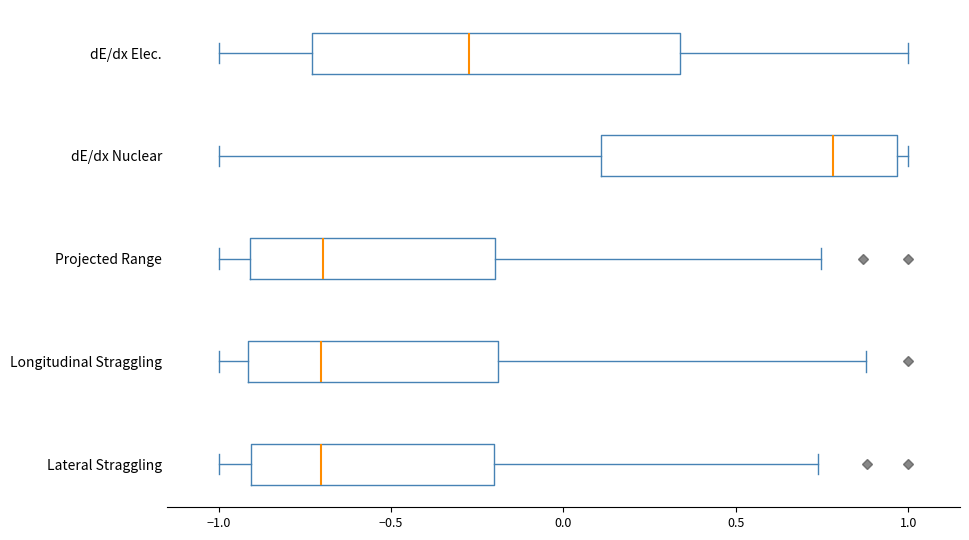

Comparing the boxes themselves (not the whiskers), which one is the widest?

dE/dx Elec.